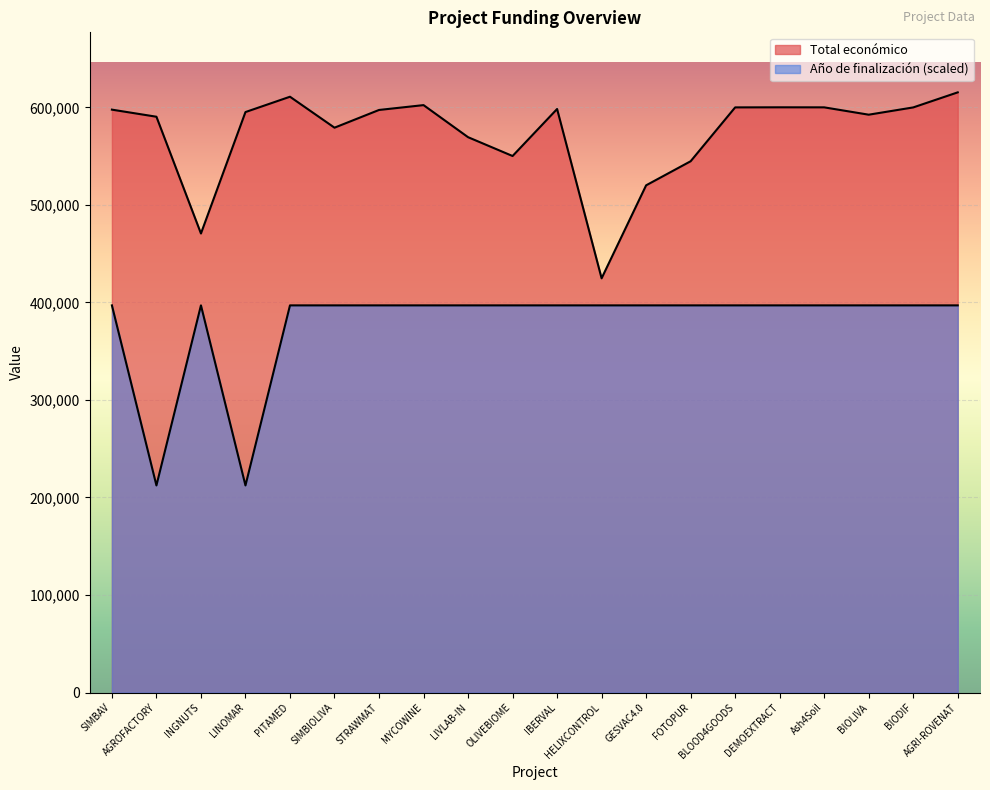

What is the difference between the second highest and minimum values in the Año de finalización series?

184612.5